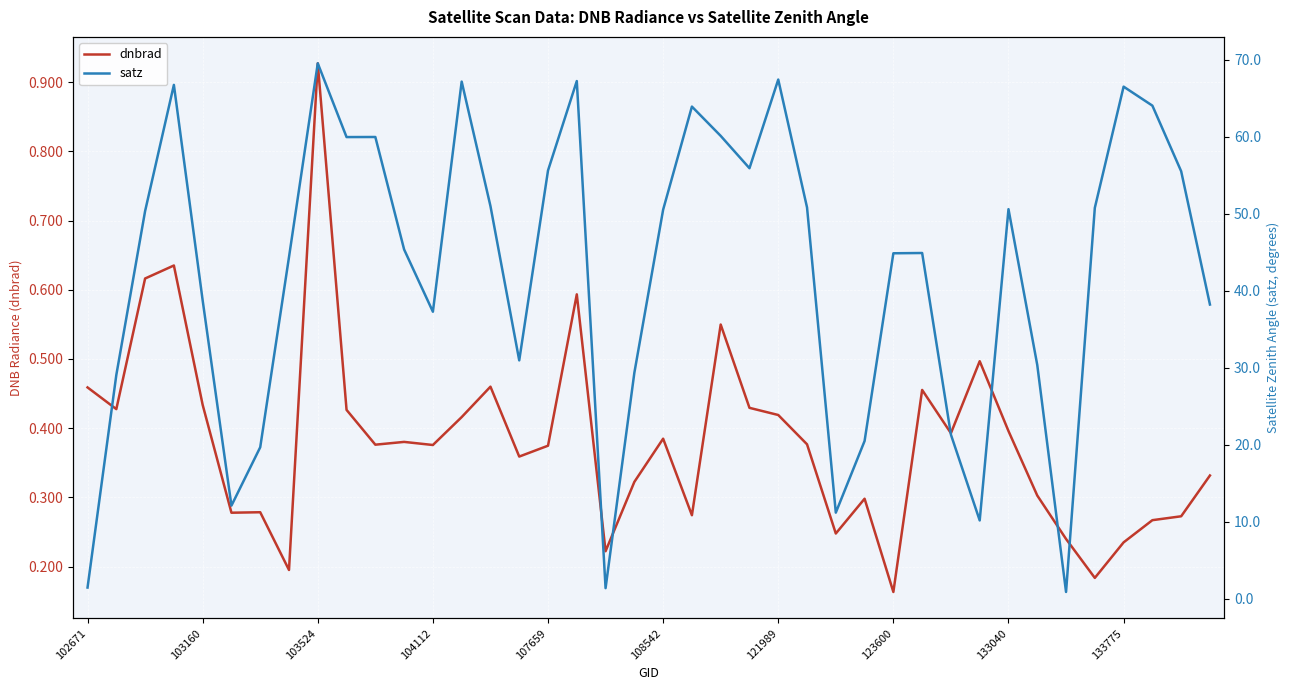

Which category has the highest value in the dnbrad series?

103524